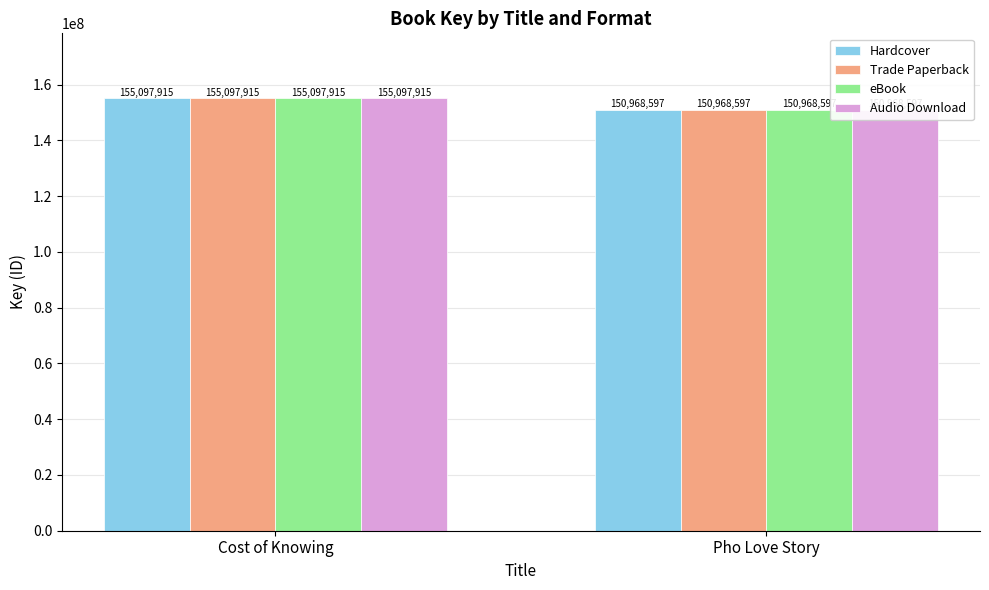

The Trade Paperback series shows 150968597 at Pho Love Story. True or false?

True